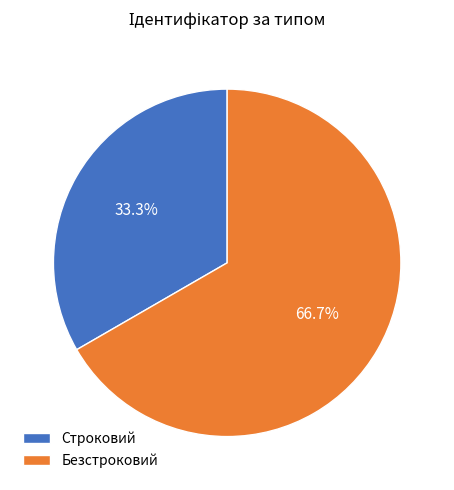

How many segments does this pie chart have?

2